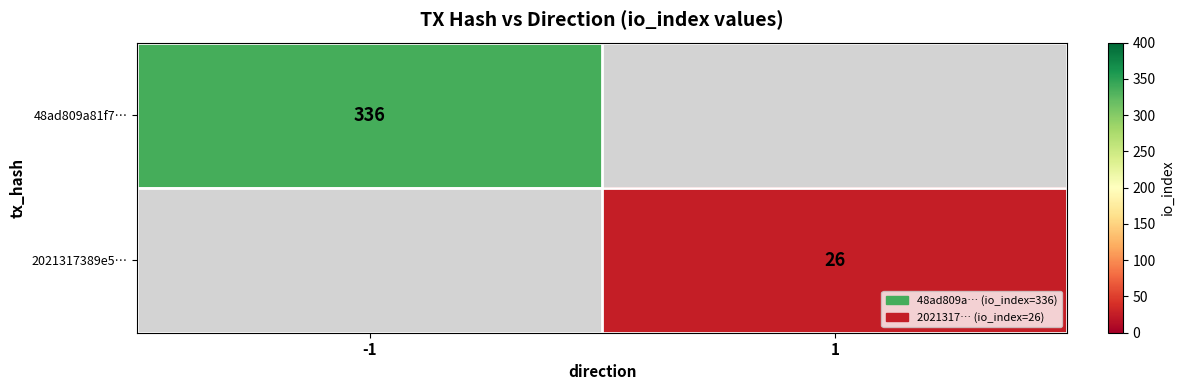

At how many categories does at least one series exceed 276?

1